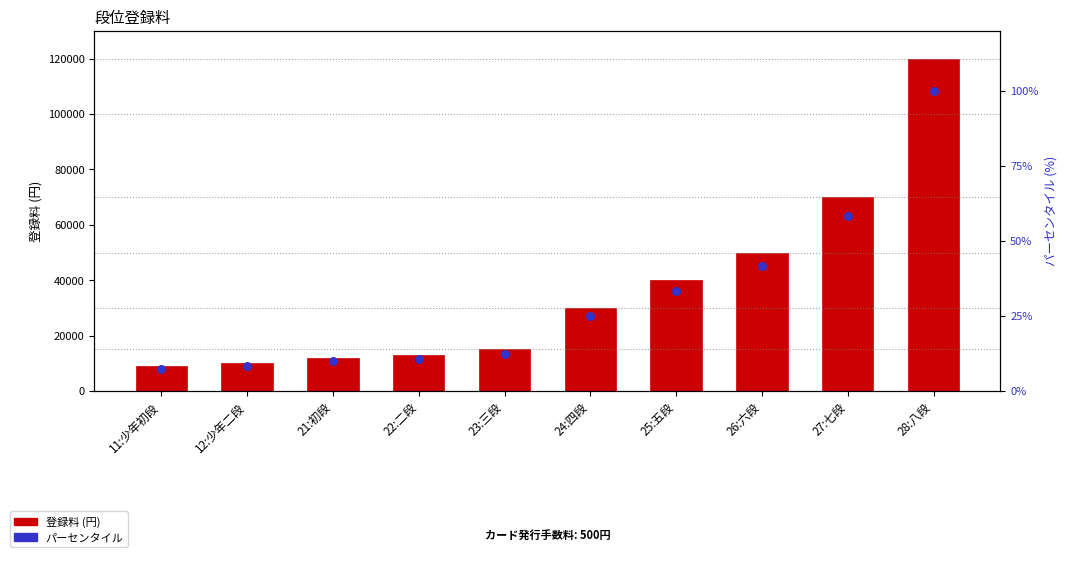

At which category is the sum across all series the highest?

28:八段